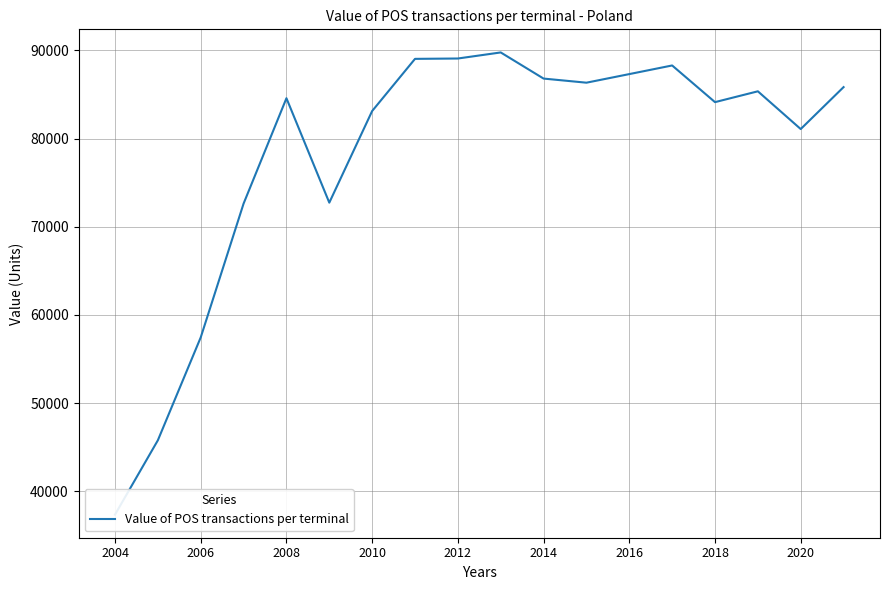

Read the value at 11.

86334.7